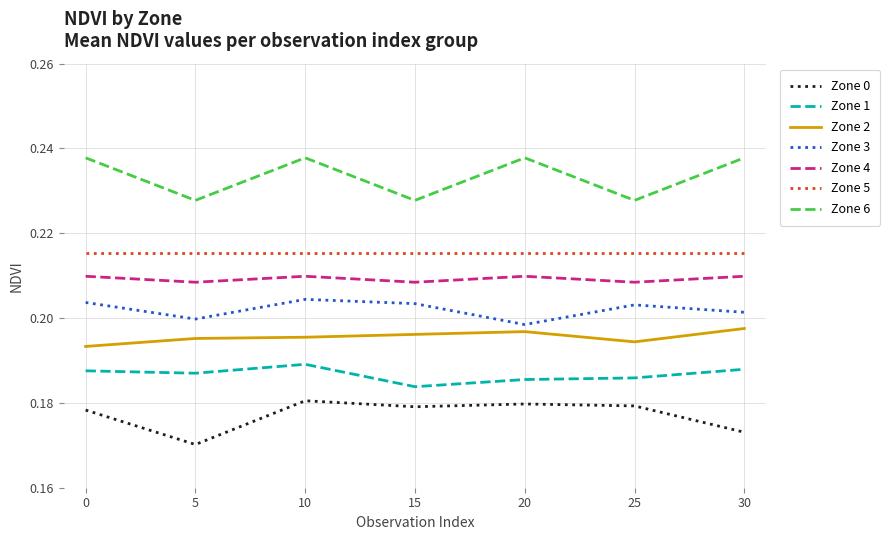

Rank the series by their maximum value, from lowest to highest.

Zone 0, Zone 1, Zone 2, Zone 3, Zone 4, Zone 5, Zone 6